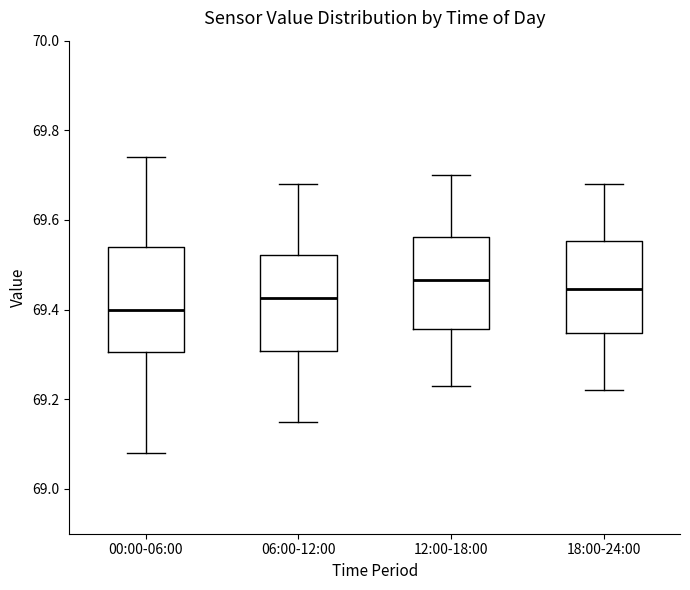

Where is the upper edge of the box for 12:00-18:00 on the y-axis? The values are not printed on the chart, so give them approximately, as read against the axis.

69.56